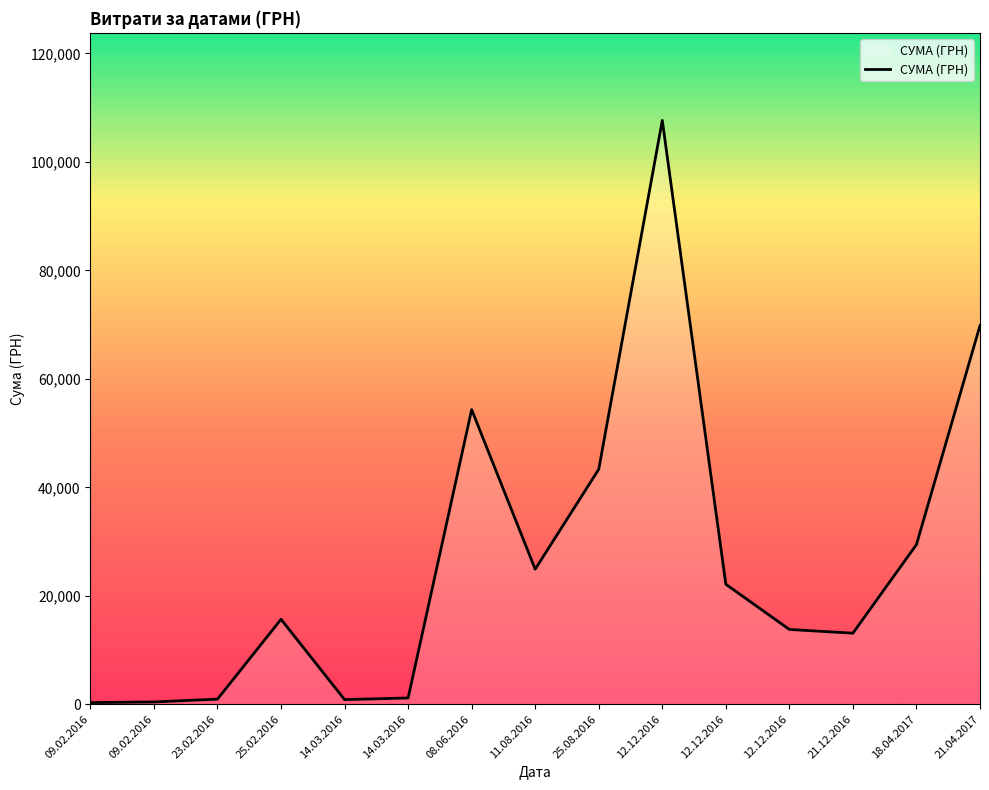

Does the chart have visible grid lines?

No